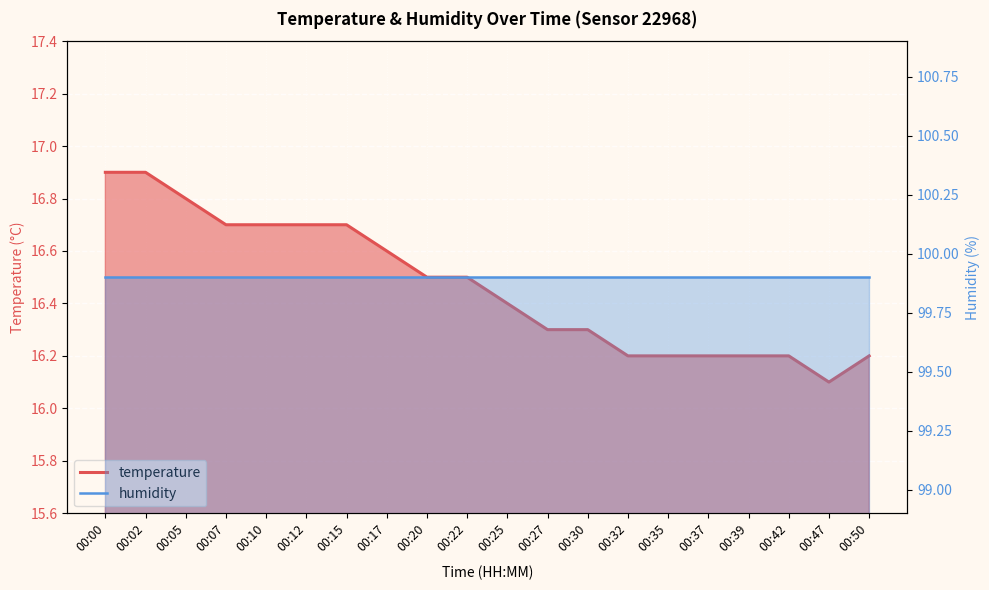

How many data points does each series have?

20